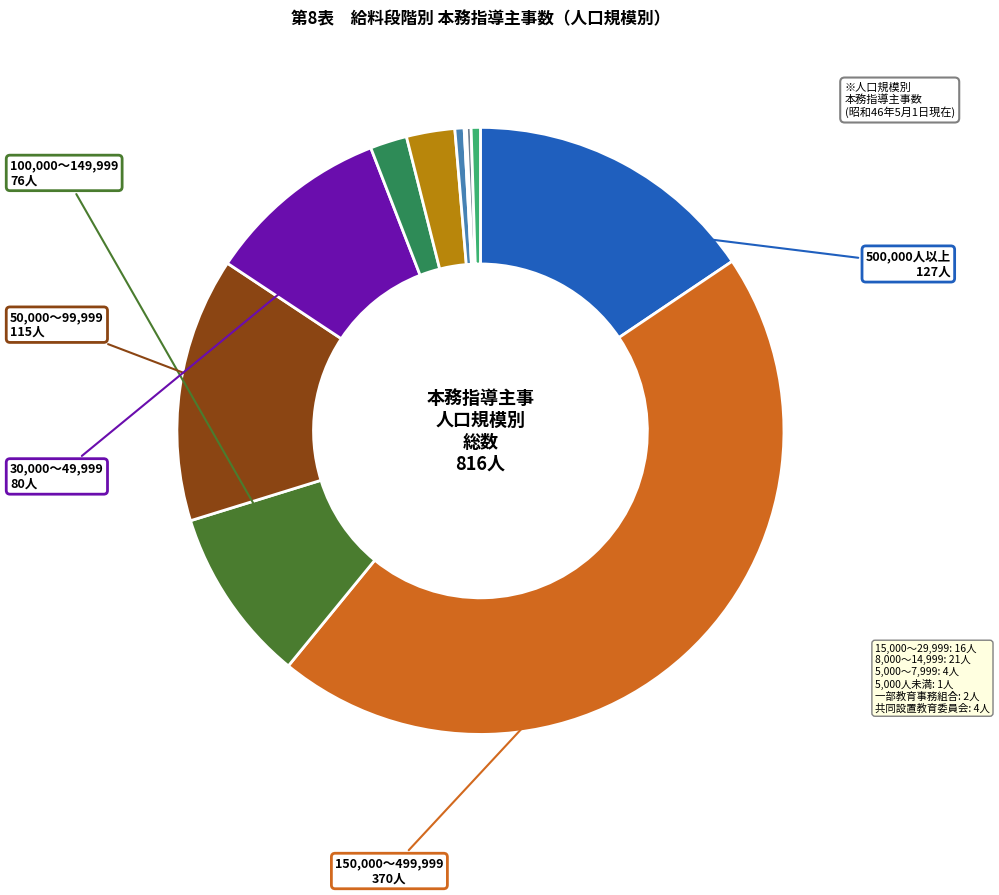

Is the sum of 15,000～29,999 and 8,000～14,999 greater than half?

No